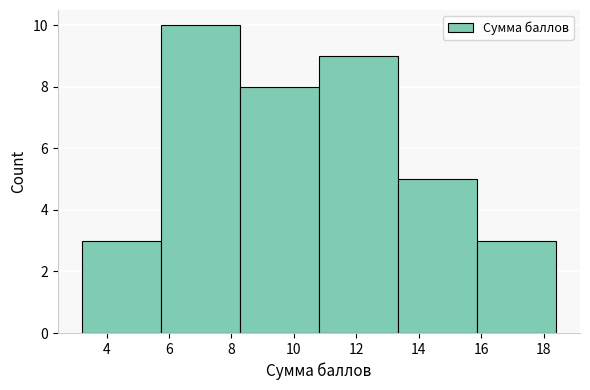

Reading left to right, list every bar in this chart as the range it spans on the x-axis followed by its height. Neither the bar edges nor the heights are printed on the chart, so give them approximately, as read against the axes.

3.2 to 5.8: 3
5.8 to 8.2: 10
8.2 to 10.8: 8
10.8 to 13.4: 9
13.4 to 15.8: 5
15.8 to 18.4: 3